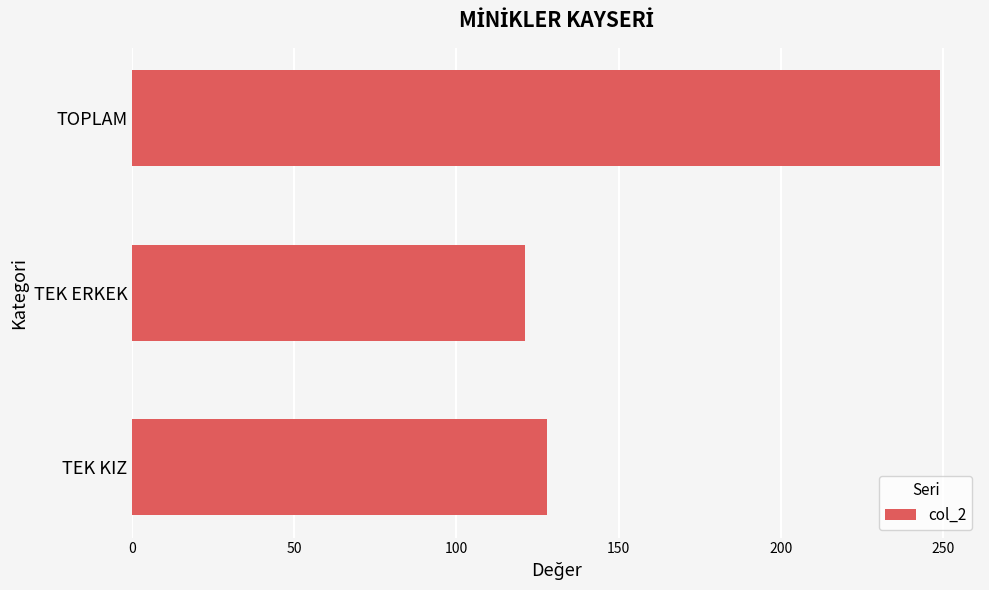

Where is the data nearest to the value 185?

TEK KIZ